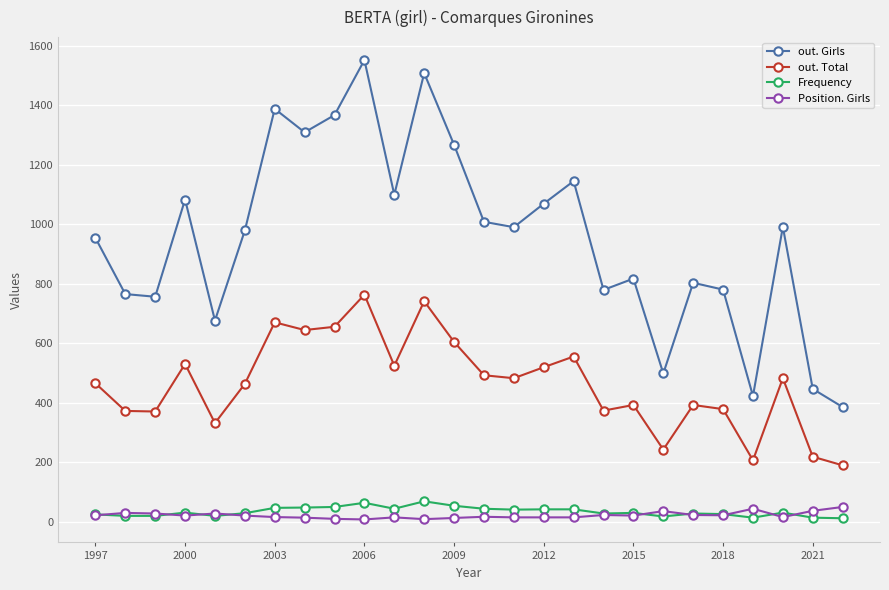

Which series has the widest spread of values?

out. Girls